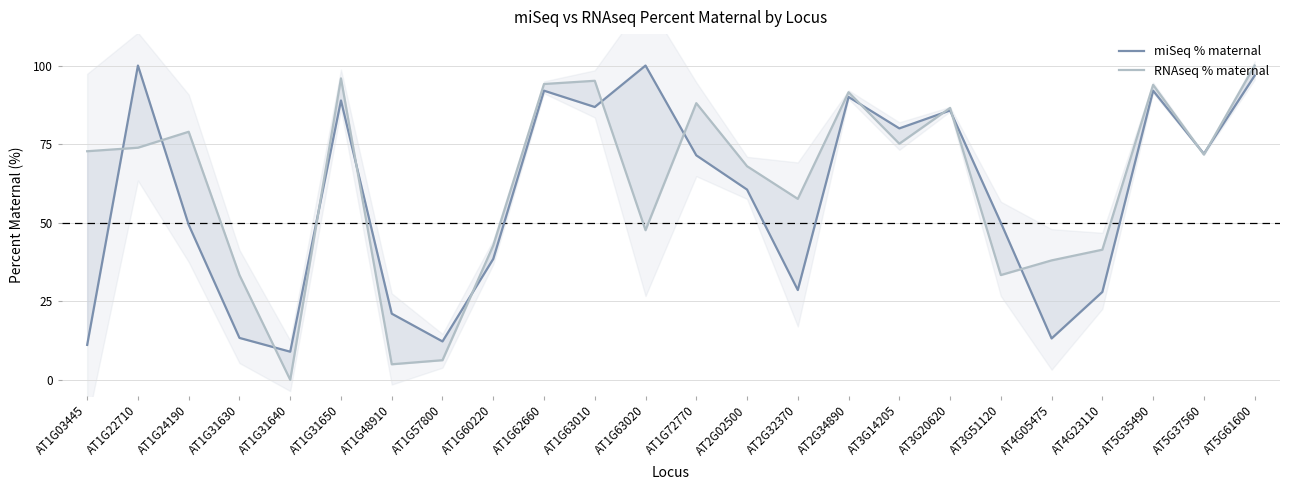

What is the spread (max minus min) of values at AT1G24190?

29.6